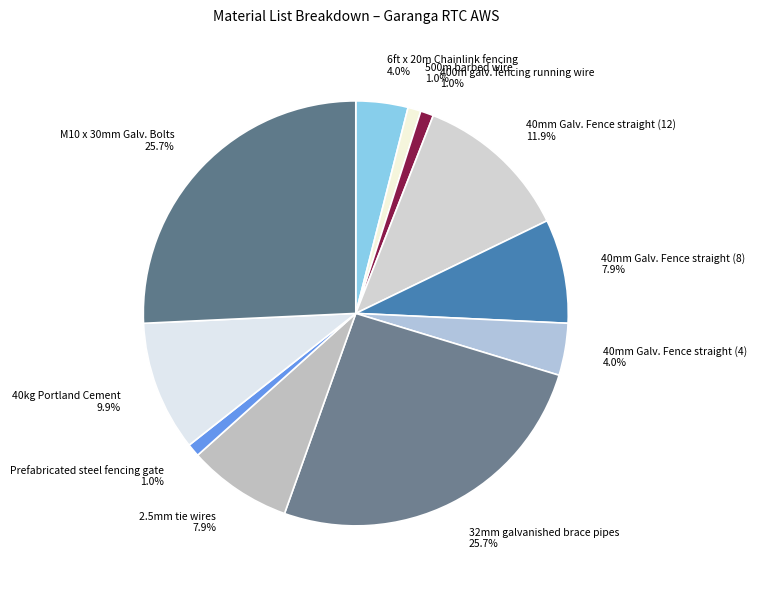

Approximately how many times larger is the value at 2.5mm tie wires 7.9% compared to 32mm galvanished brace pipes 25.7%?

0.3